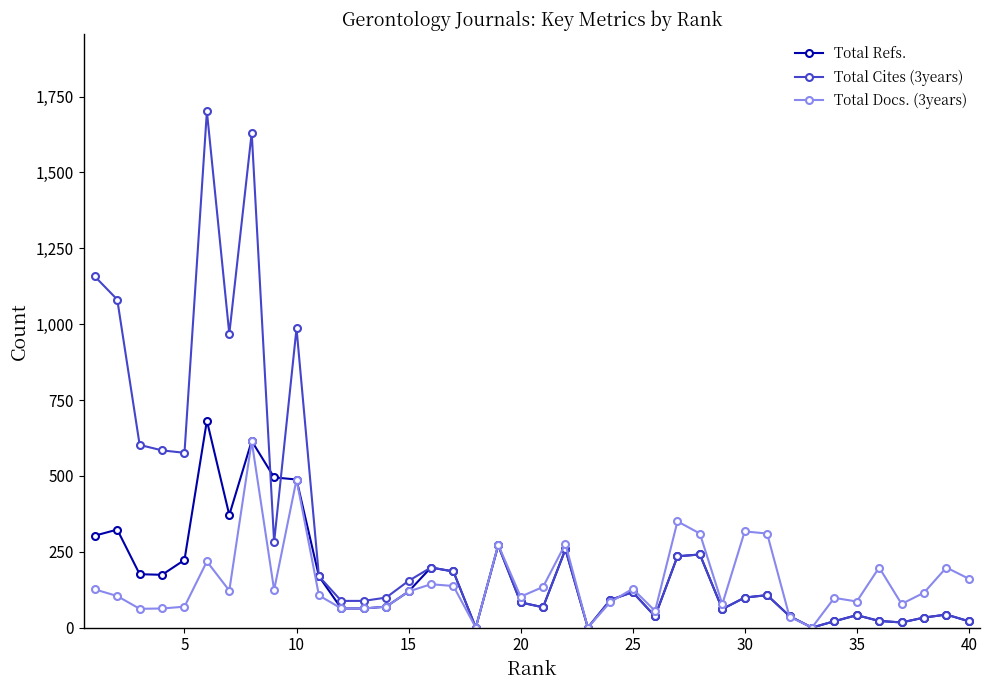

What is the highest value of the Total Refs. series?

682